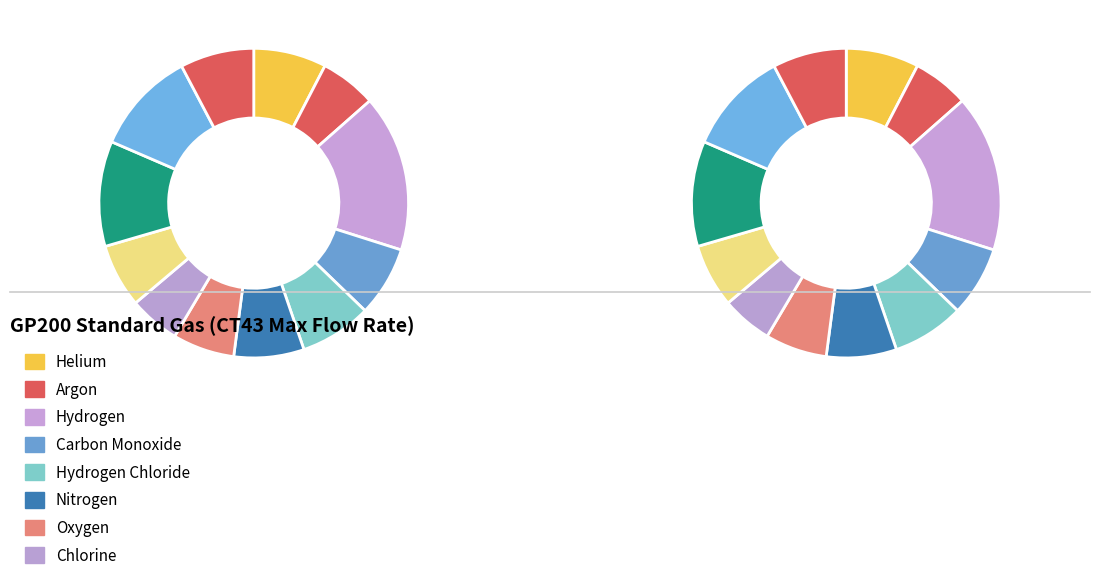

What is the total percentage of Nitrogen and Carbon Monoxide?

14.7%